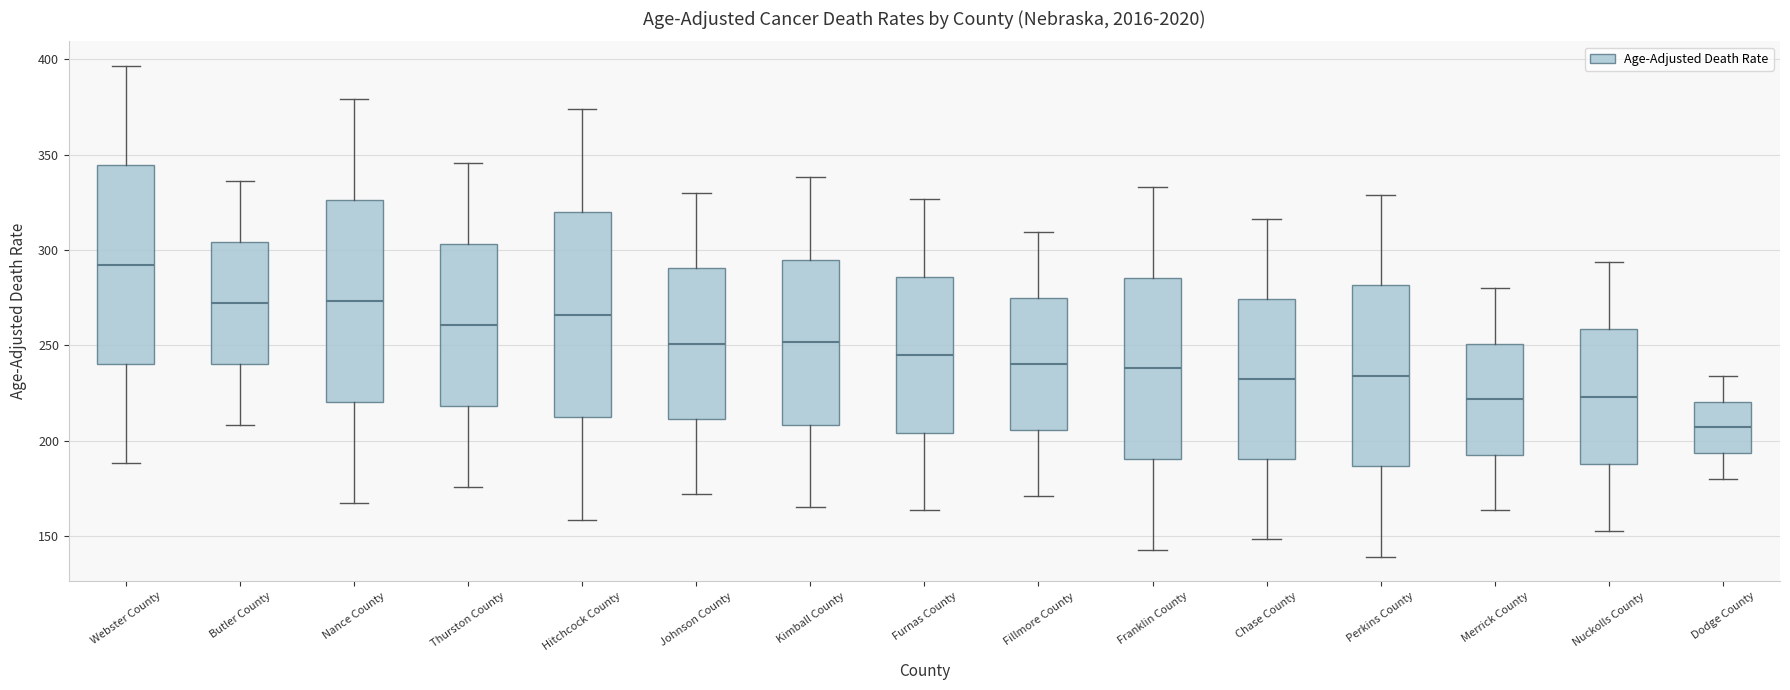

Where does the upper whisker of the box for Franklin County end on the y-axis? The values are not printed on the chart, so give them approximately, as read against the axis.

335